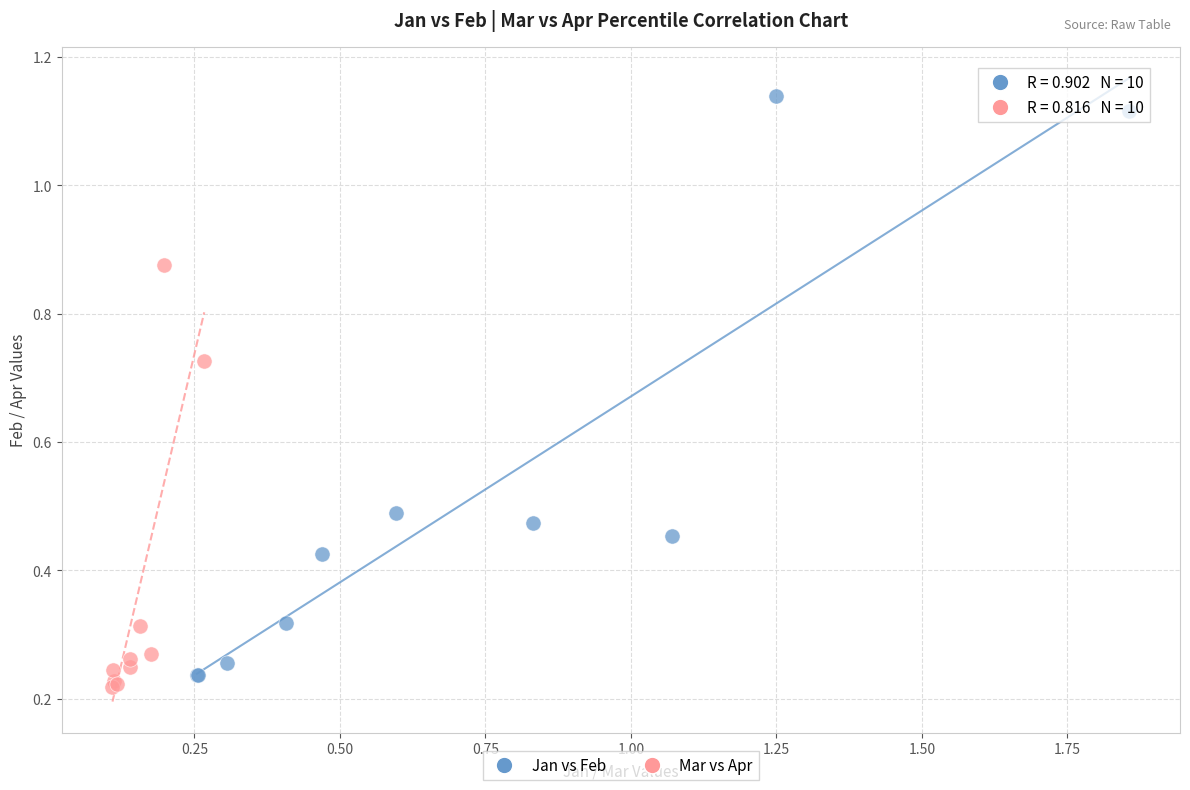

Which series contains the highest Y value?

Jan vs Feb